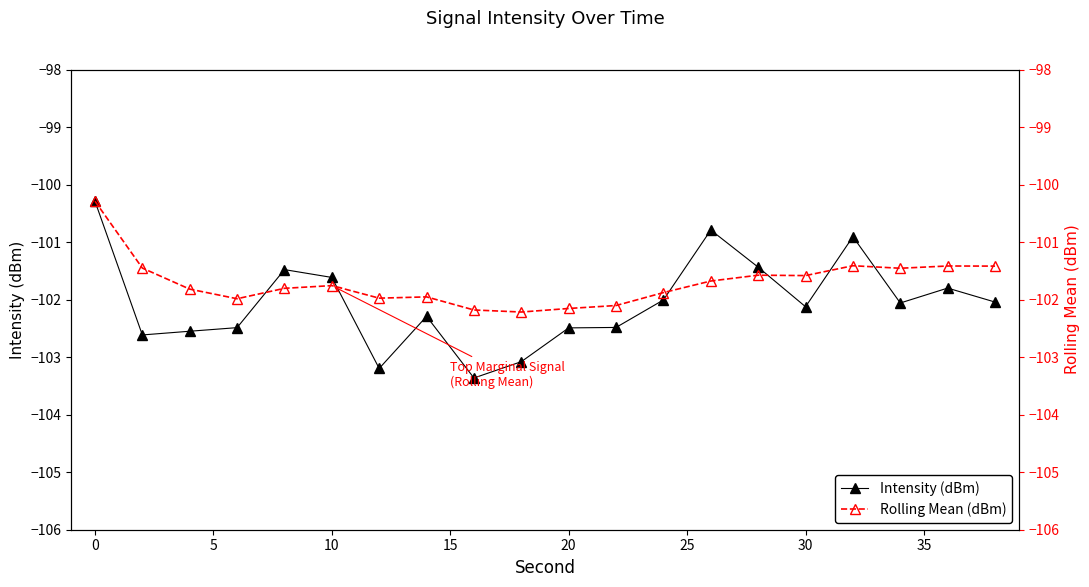

How many lines are shown in the chart?

2